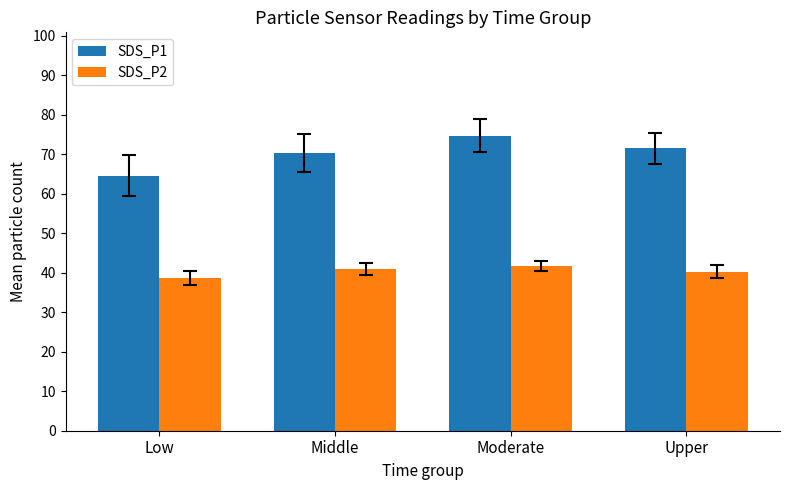

How many categories are shown in the chart?

4